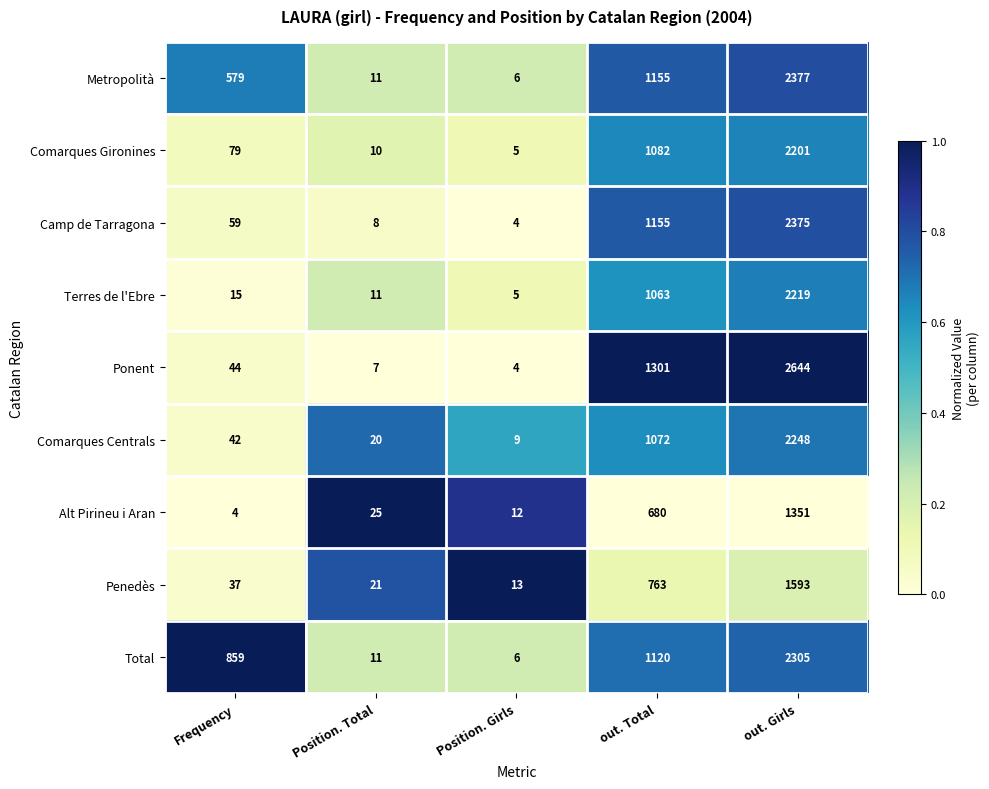

Is it true that Comarques Centrals equals 3 at Position. Girls?

False